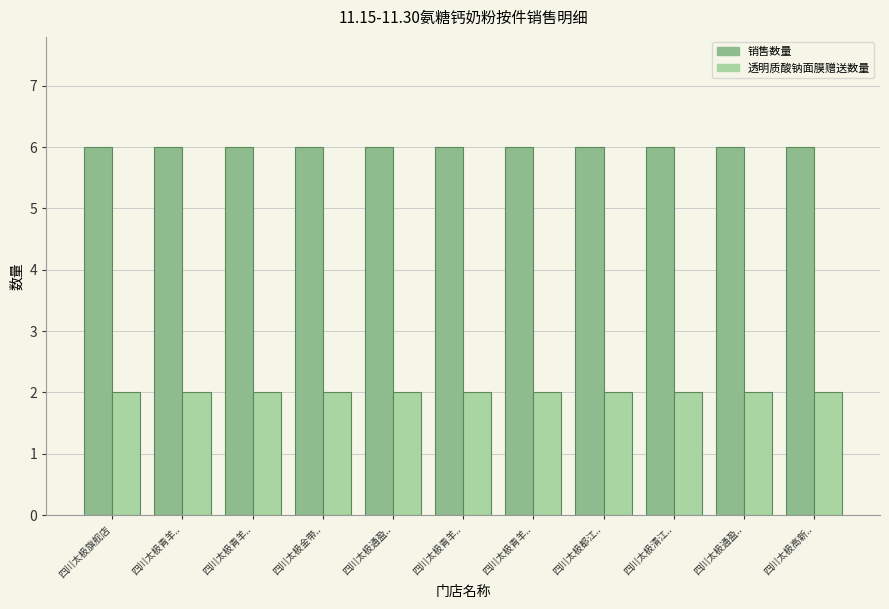

Count the number of data series in this chart.

2